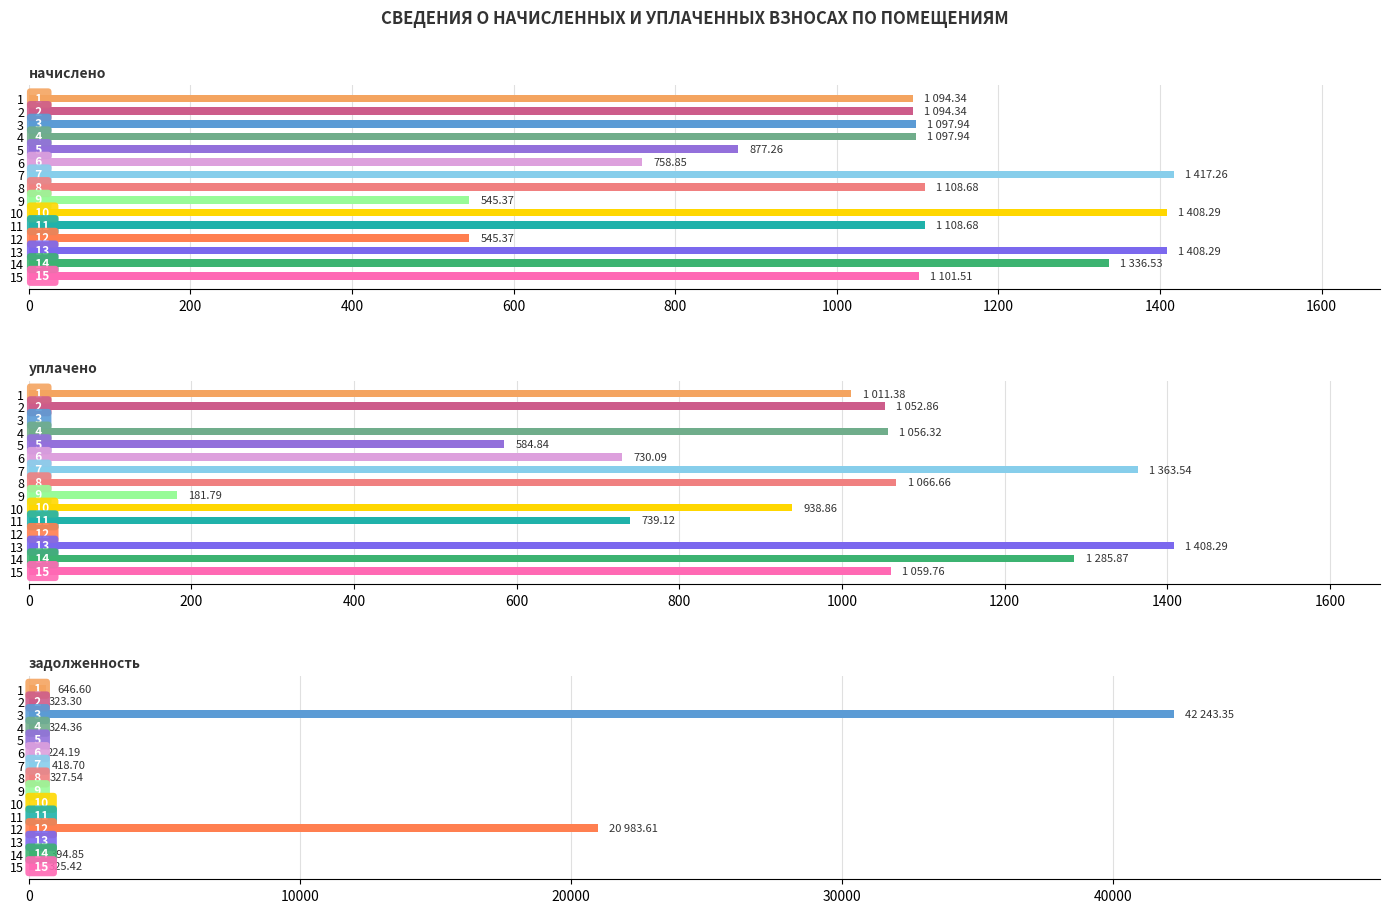

Rank the series at 6 from lowest to highest value.

задолженность, уплачено, начислено